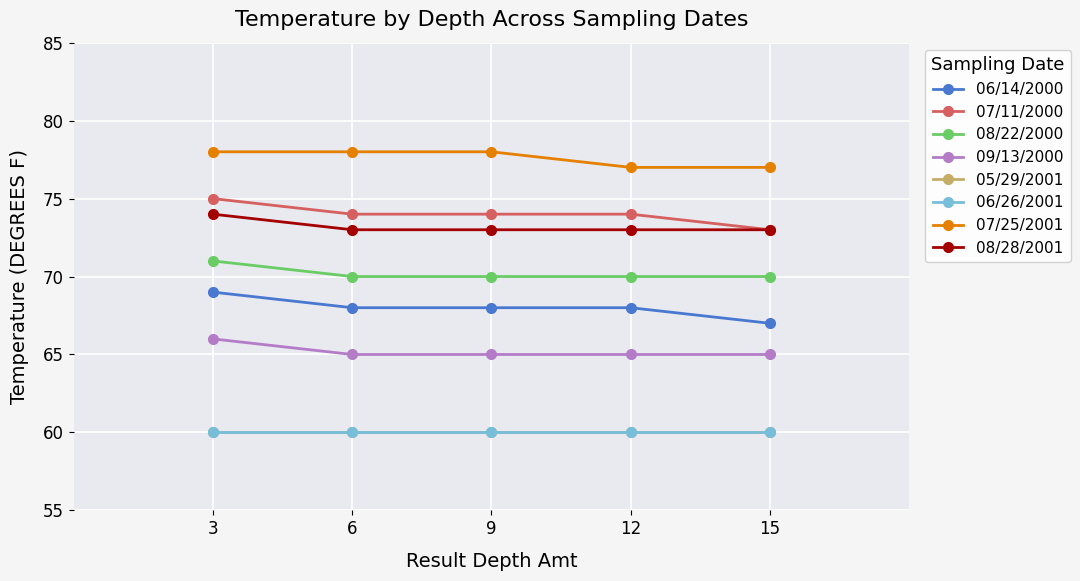

Does the chart have visible grid lines?

Yes